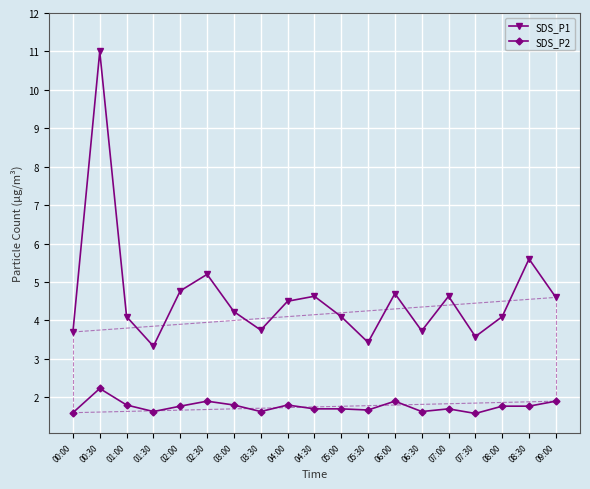

How many interior local peaks does the SDS_P1 series have?

6